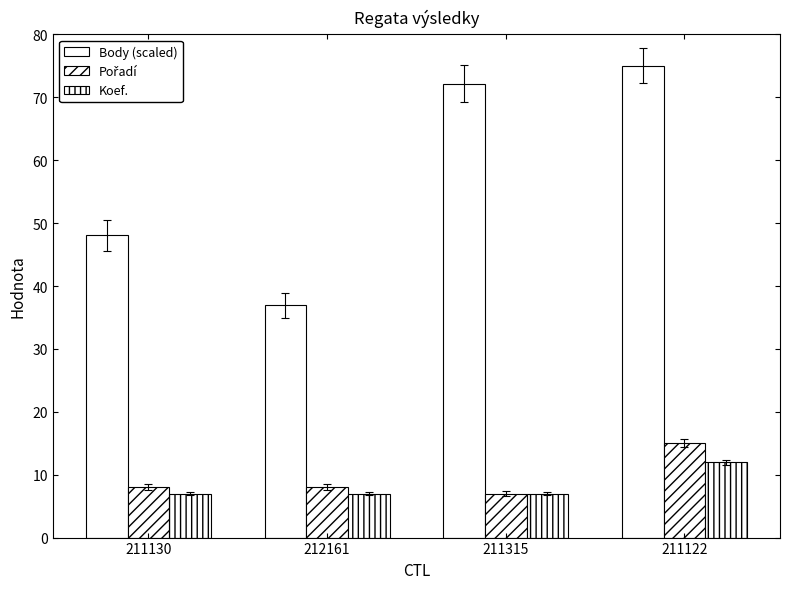

Which category has the highest value in the Koef. series?

211122